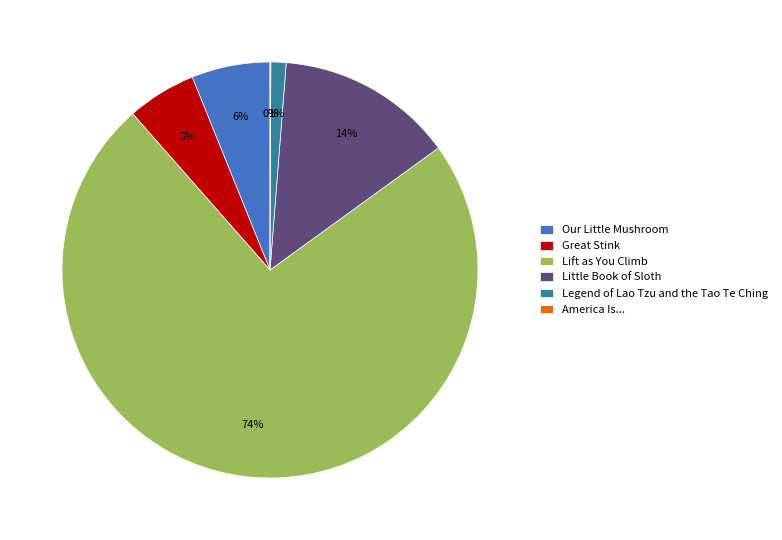

Is there a majority slice in this chart?

Yes